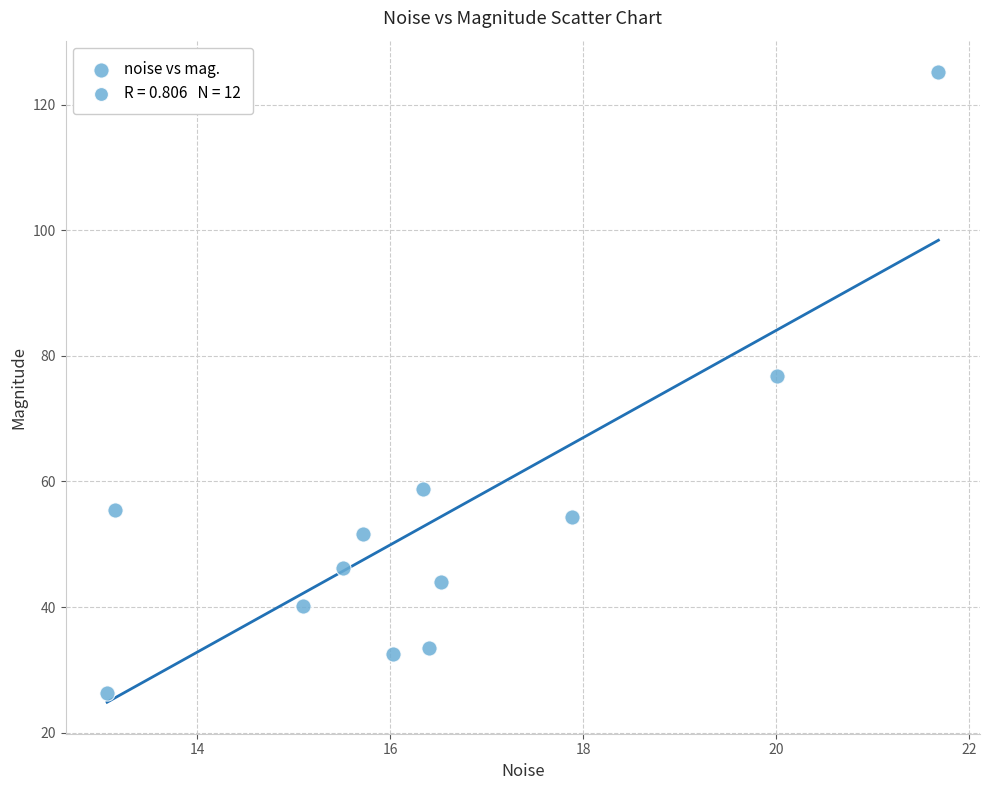

What Y value in the scatter plot is closest to 75?

76.7